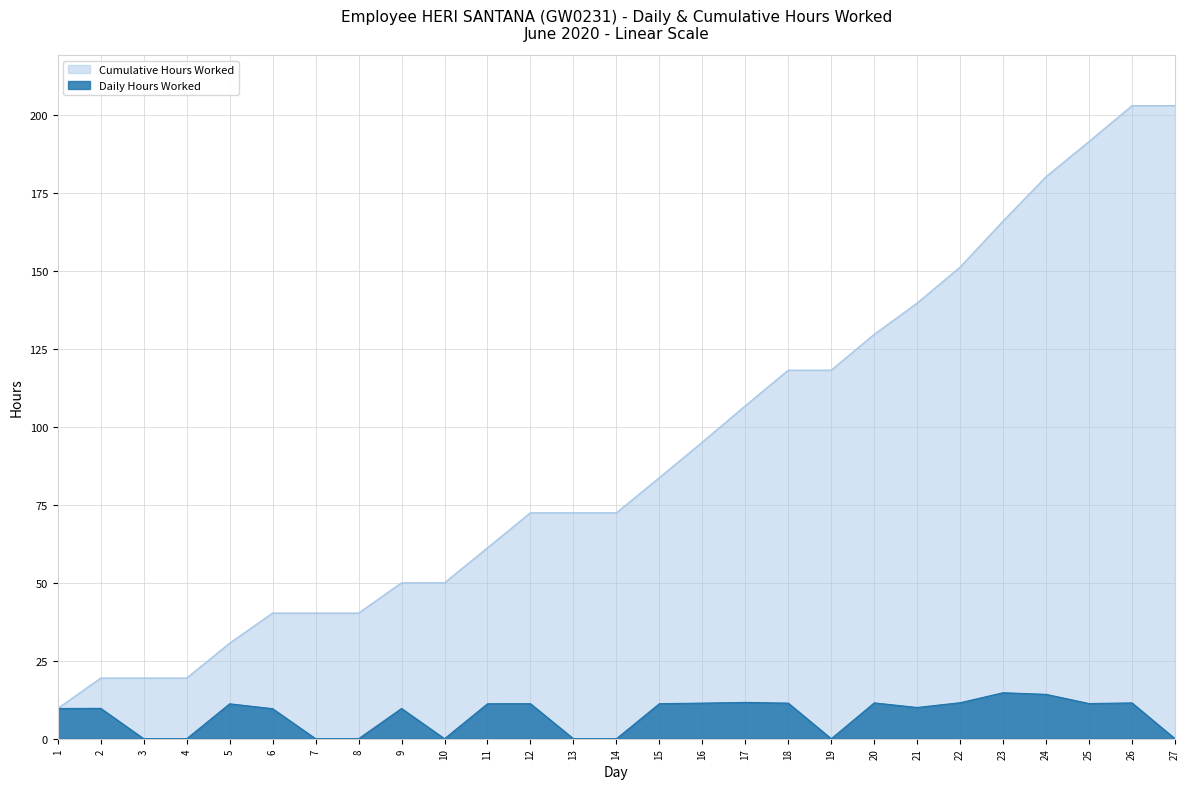

True or false: Cumulative Hours and Daily Hours Worked intersect in this chart.

False